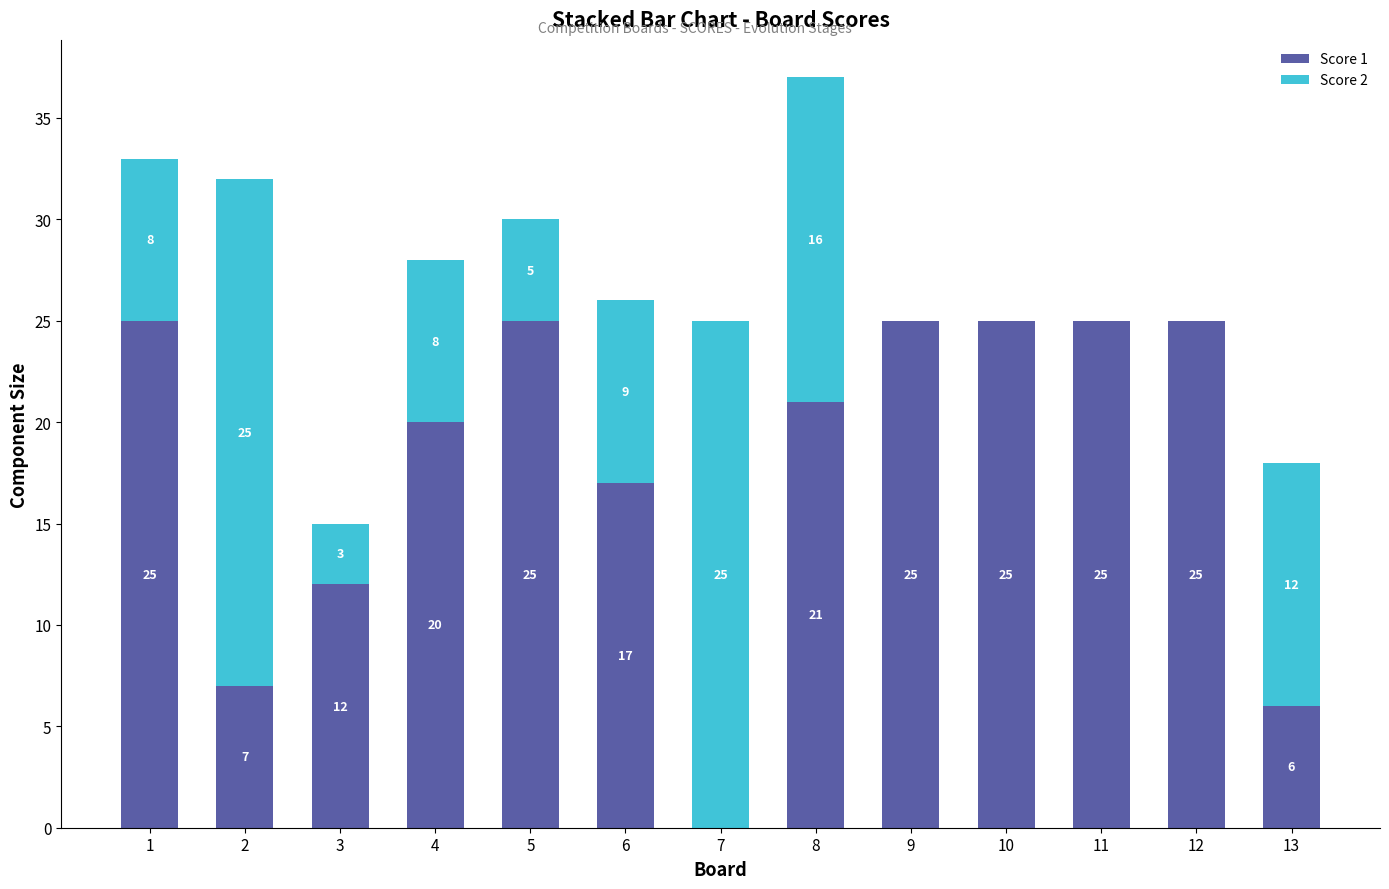

Where is Score 1 nearest to the value 12?

3